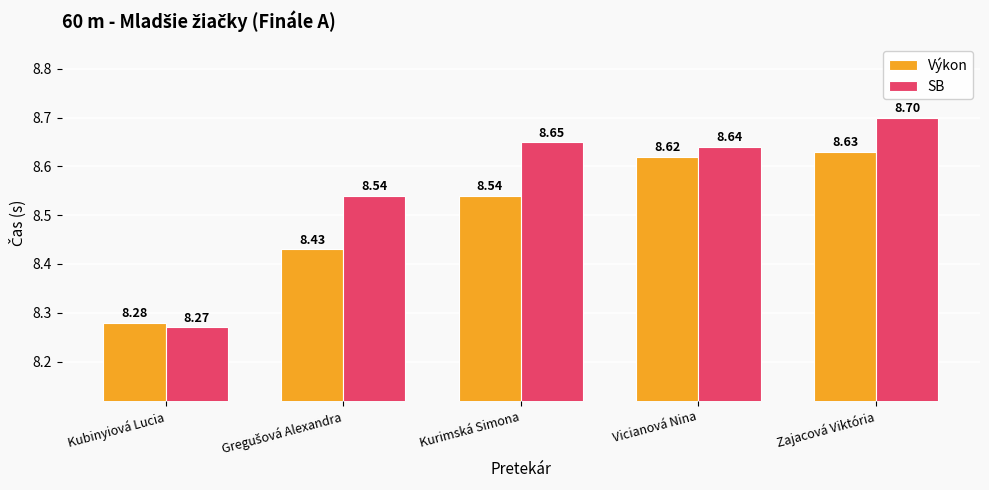

Rank the series by their average value, from highest to lowest.

SB, Výkon